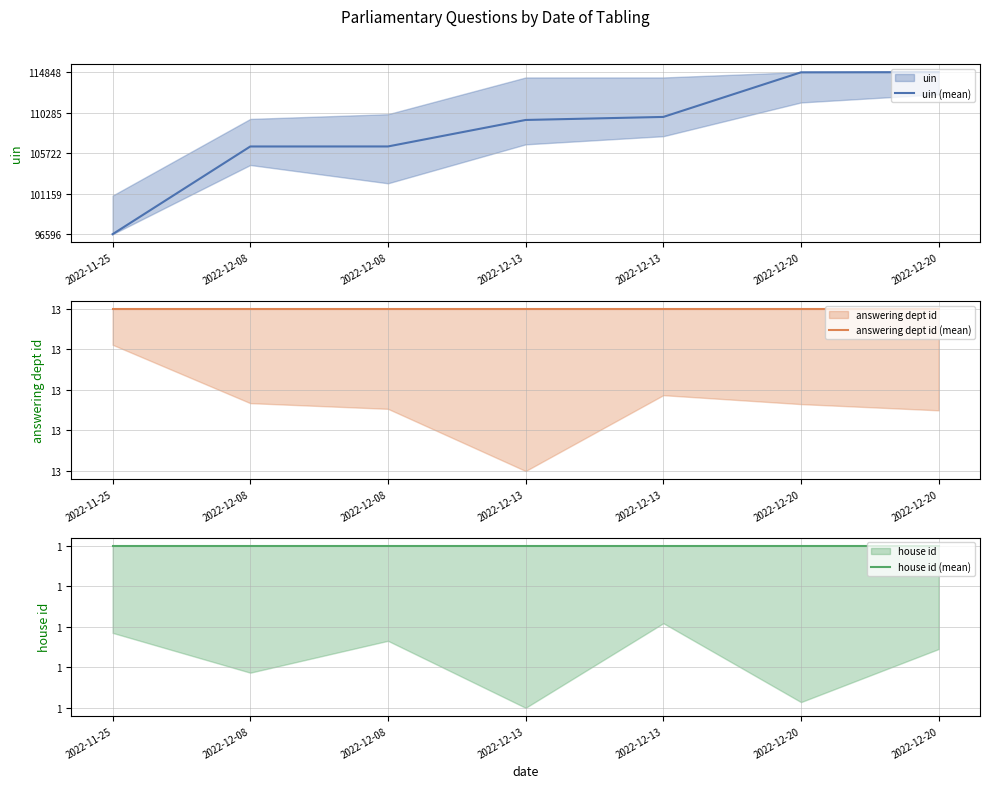

At how many categories does at least one series exceed 0?

7